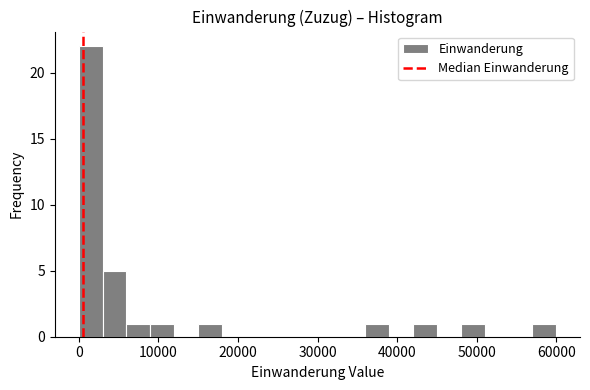

Around what value on the x-axis is the tallest bar? Give the approximate position of its centre, as read against the axis.

1000